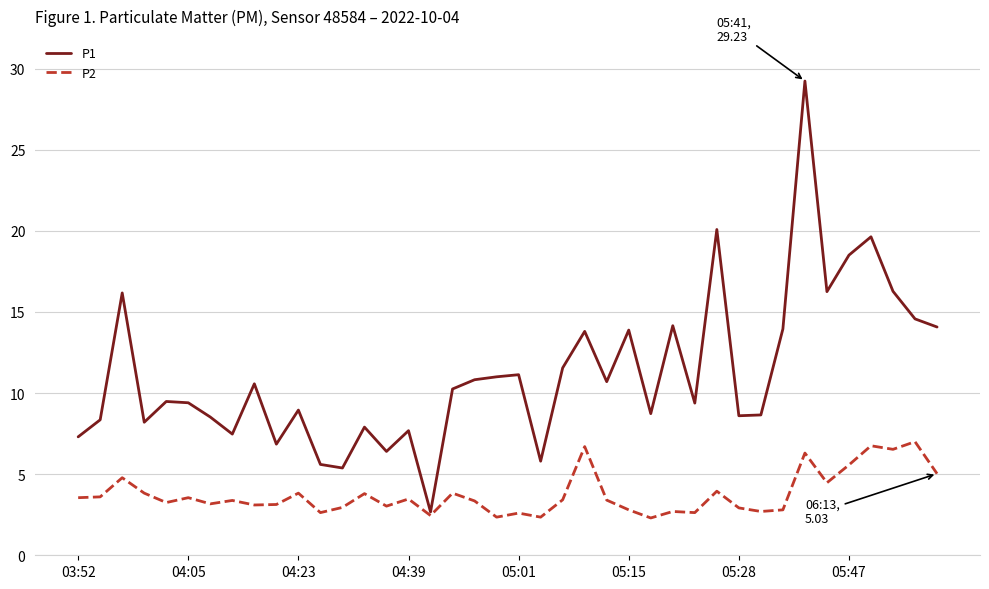

How many lines are shown in the chart?

2